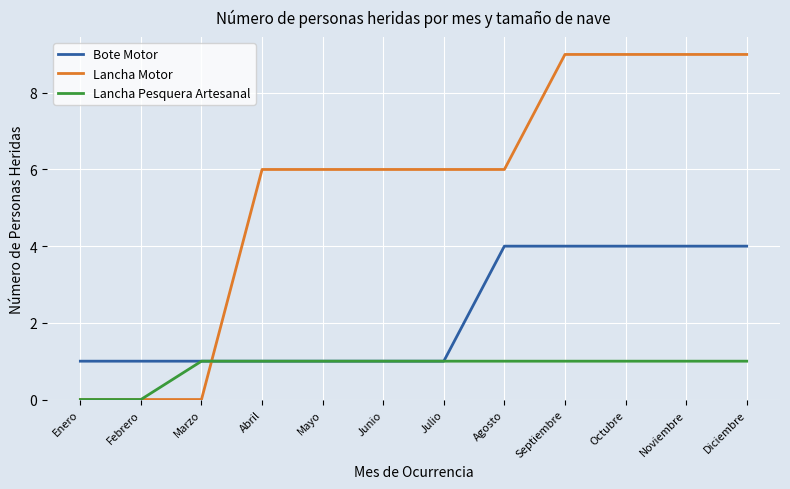

Reading right to left, what are all the values shown in this chart?

Bote Motor: Diciembre=4	Noviembre=4	Octubre=4	Septiembre=4	Agosto=4	Julio=1	Junio=1	Mayo=1	Abril=1	Marzo=1	Febrero=1	Enero=1
Lancha Motor: Diciembre=9	Noviembre=9	Octubre=9	Septiembre=9	Agosto=6	Julio=6	Junio=6	Mayo=6	Abril=6	Marzo=0	Febrero=0	Enero=0
Lancha Pesquera Artesanal: Diciembre=1	Noviembre=1	Octubre=1	Septiembre=1	Agosto=1	Julio=1	Junio=1	Mayo=1	Abril=1	Marzo=1	Febrero=0	Enero=0